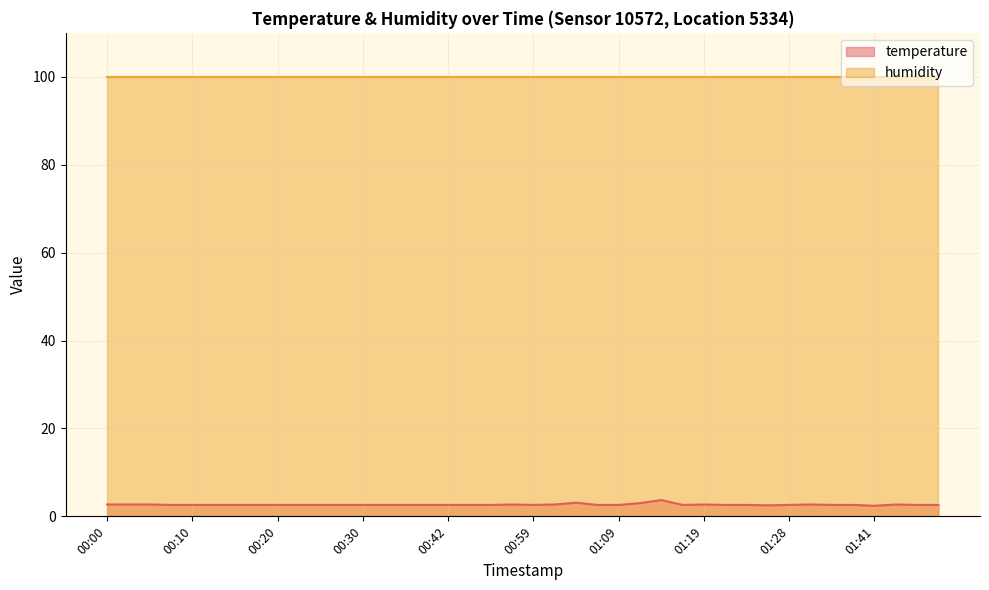

How many interior local peaks (higher than both neighbors) does the data have?

6